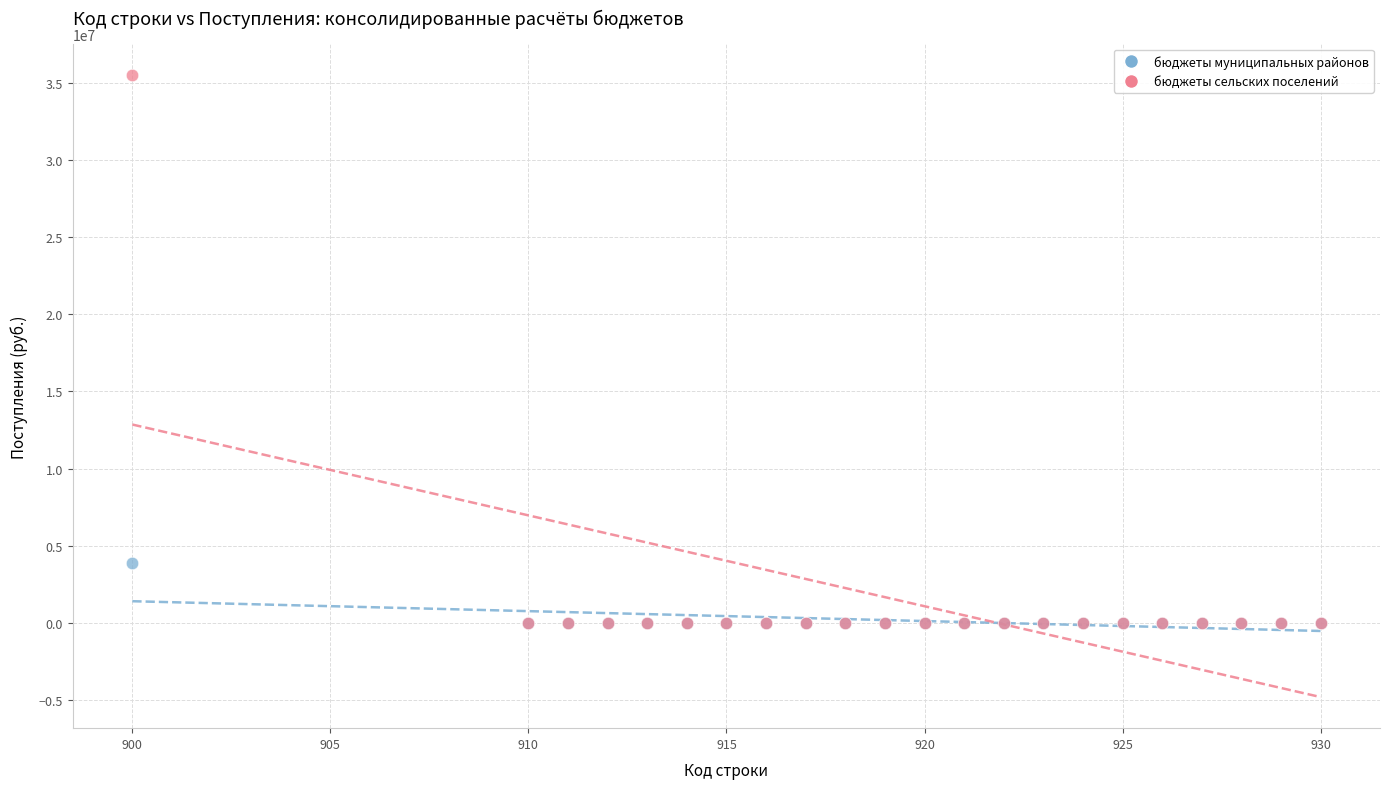

Which series reaches the maximum Y coordinate?

бюджеты сельских поселений